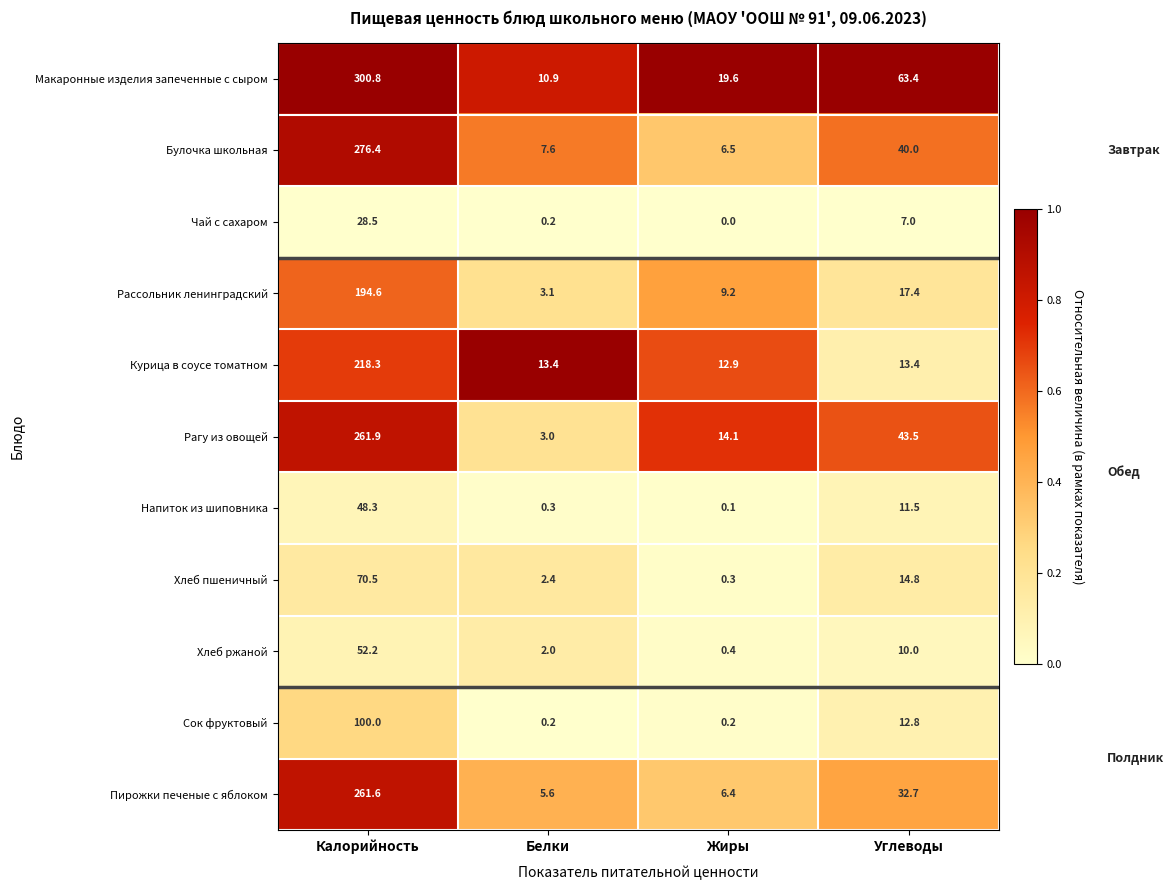

Which series has the largest total across all categories?

Макаронные изделия запеченные с сыром